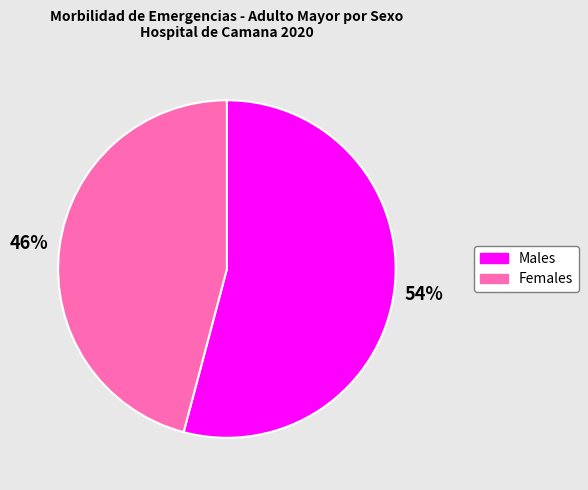

Does any single category account for the majority?

Yes